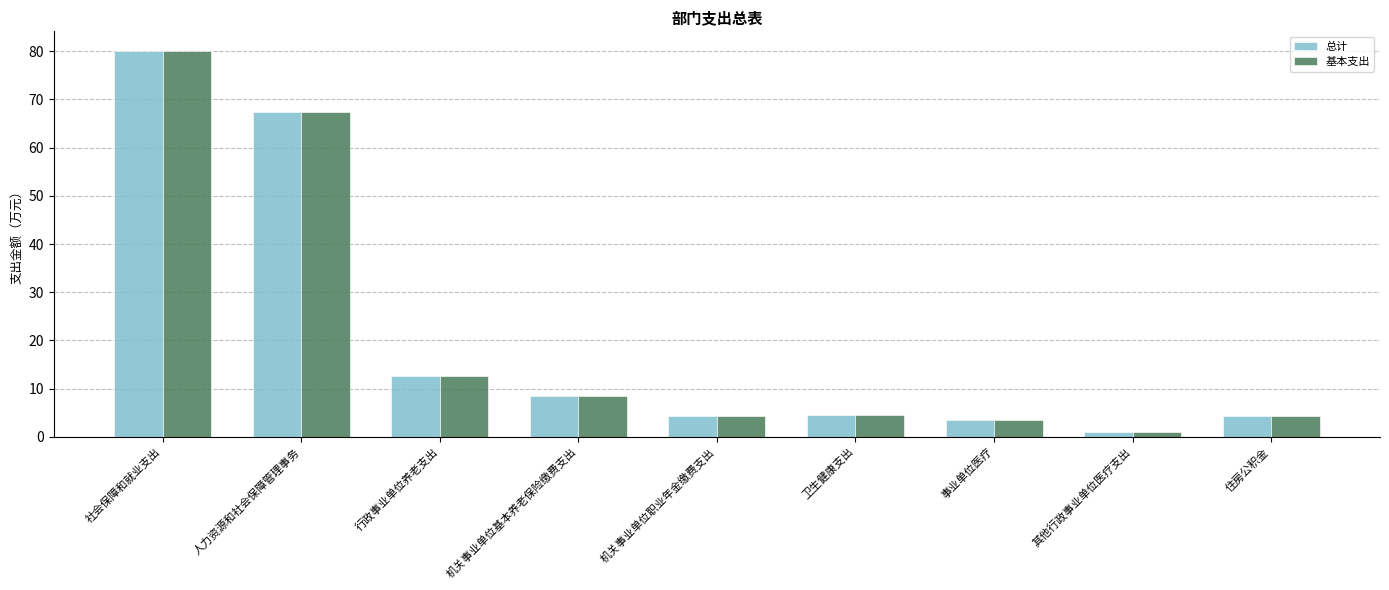

What are all the series names shown in the legend?

总计, 基本支出